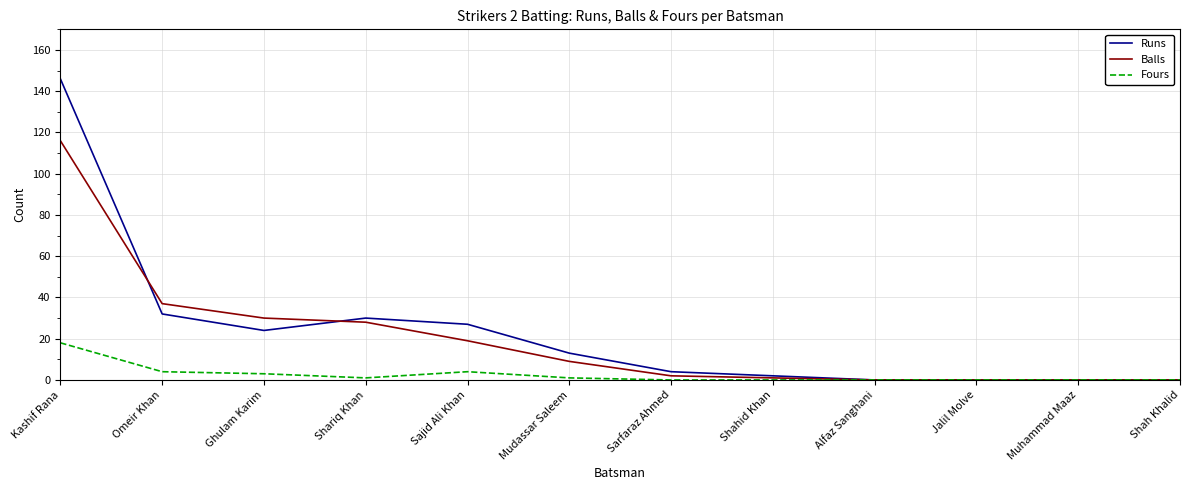

Which series has the widest spread of values?

Runs